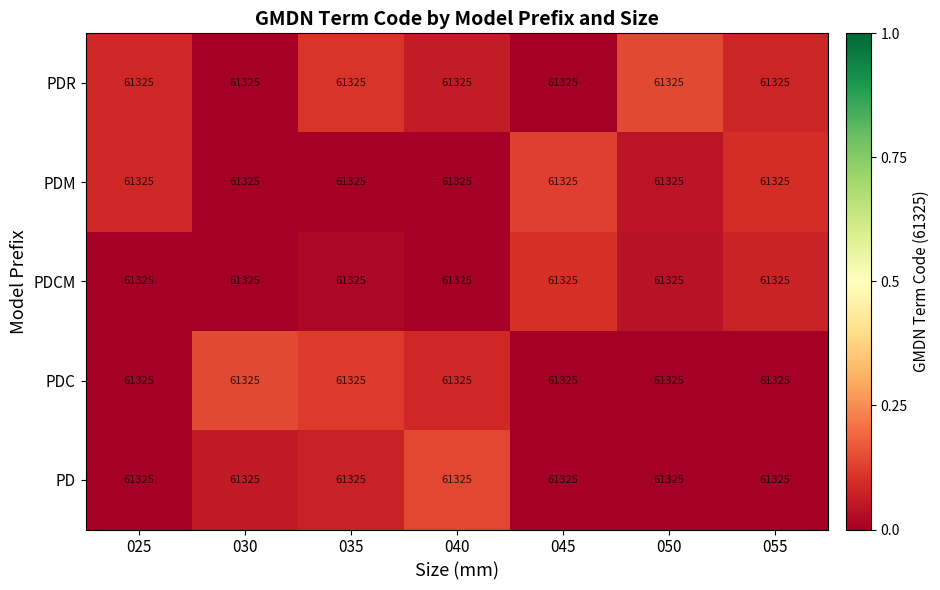

Is it true that PDM equals -0.0 at 040?

False